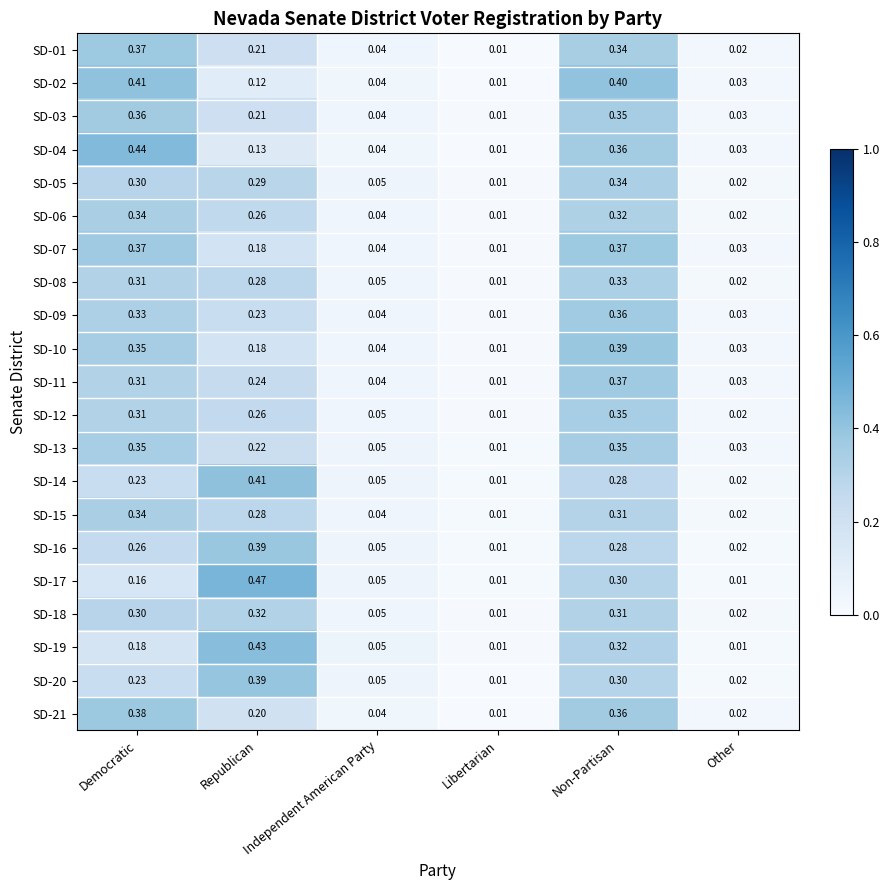

Which category has the highest value across all series?

Republican